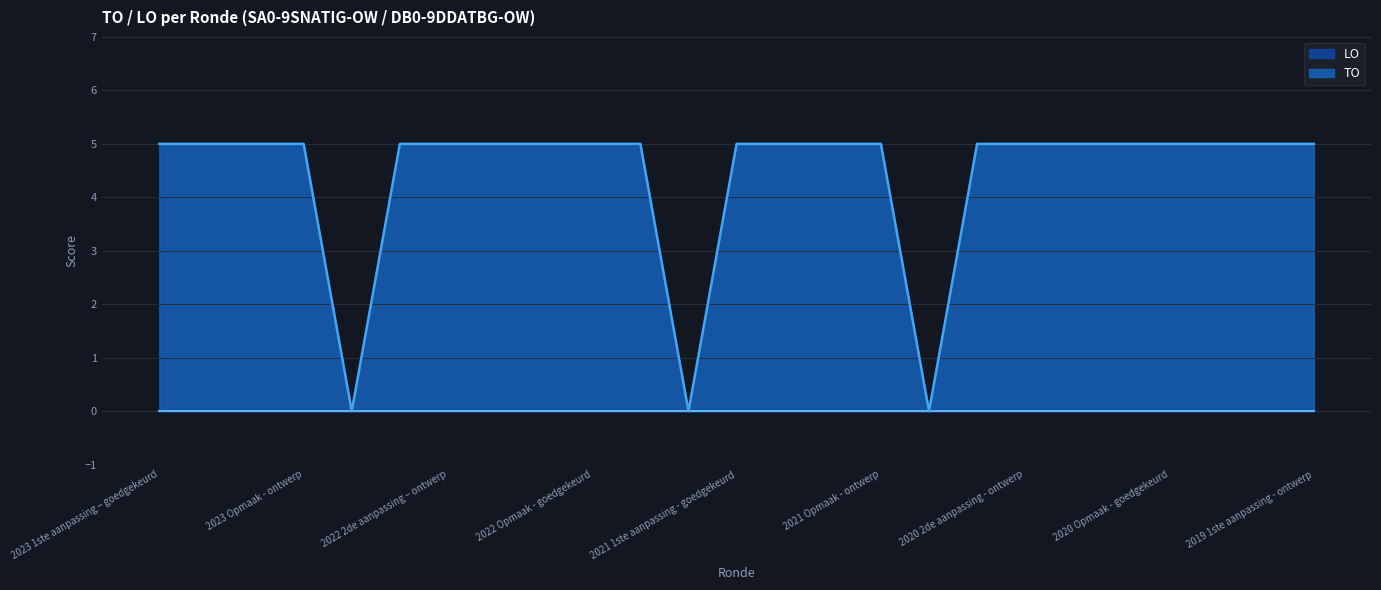

Between 2022 Opmaak - goedgekeurd and 2022 1ste aanpassing – goedgekeurd, which is larger?

2022 Opmaak - goedgekeurd